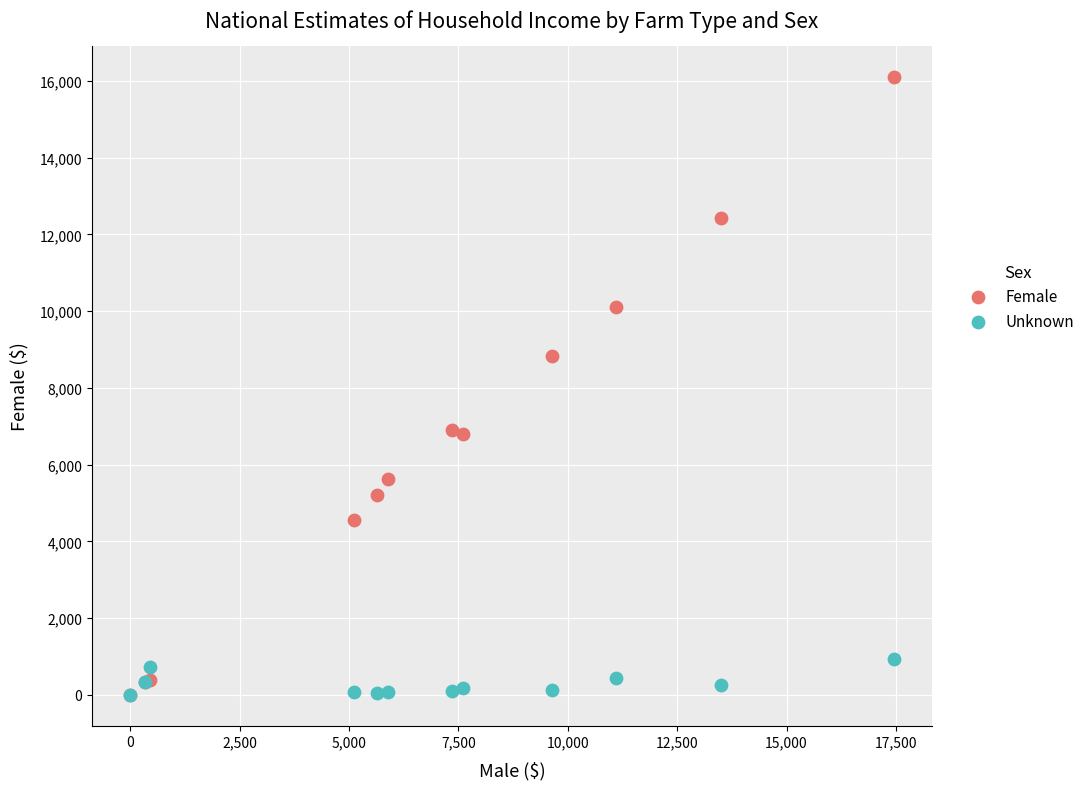

In the Female series, what Y value is closest to 8052?

8821.4